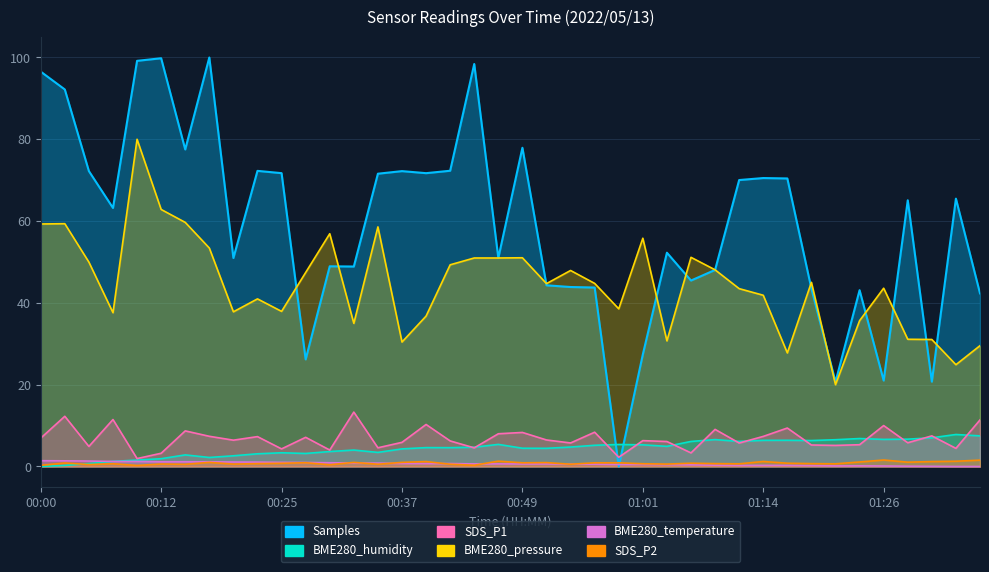

What is the approximate value of BME280_pressure at 00:27?

47.4